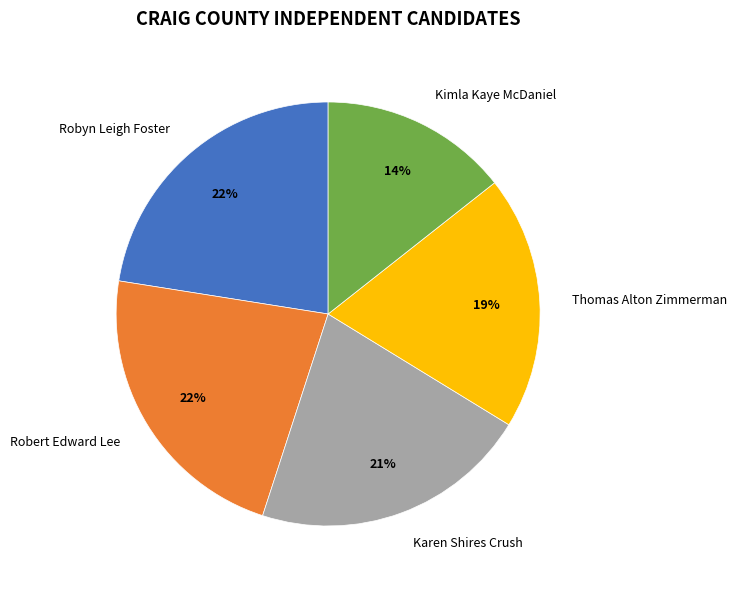

To the nearest percent, what is the average slice percentage?

20%